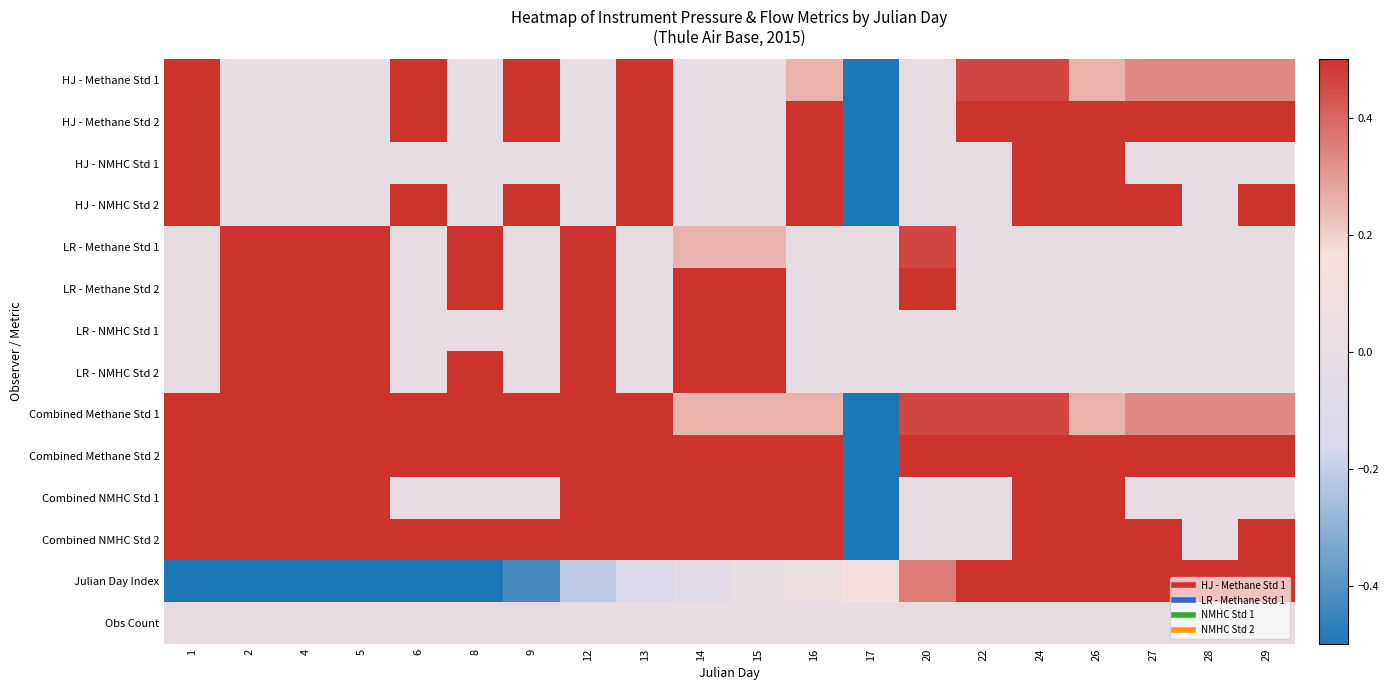

Count the number of data series in this chart.

14